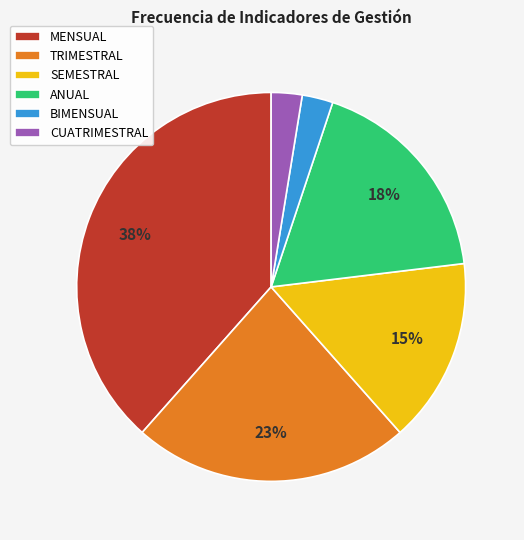

Is it true that SEMESTRAL is 22% of the pie?

False